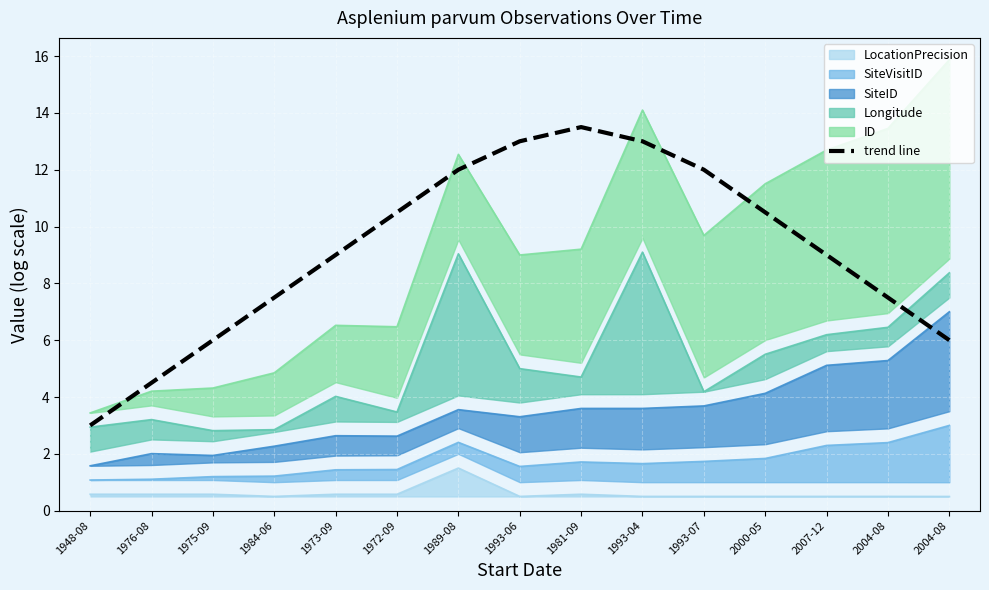

Rank the categories by value from lowest to highest.

1948-08, 1976-08, 1975-09, 2004-08, 1984-06, 2004-08, 1973-09, 2007-12, 1972-09, 2000-05, 1989-08, 1993-07, 1993-06, 1993-04, 1981-09